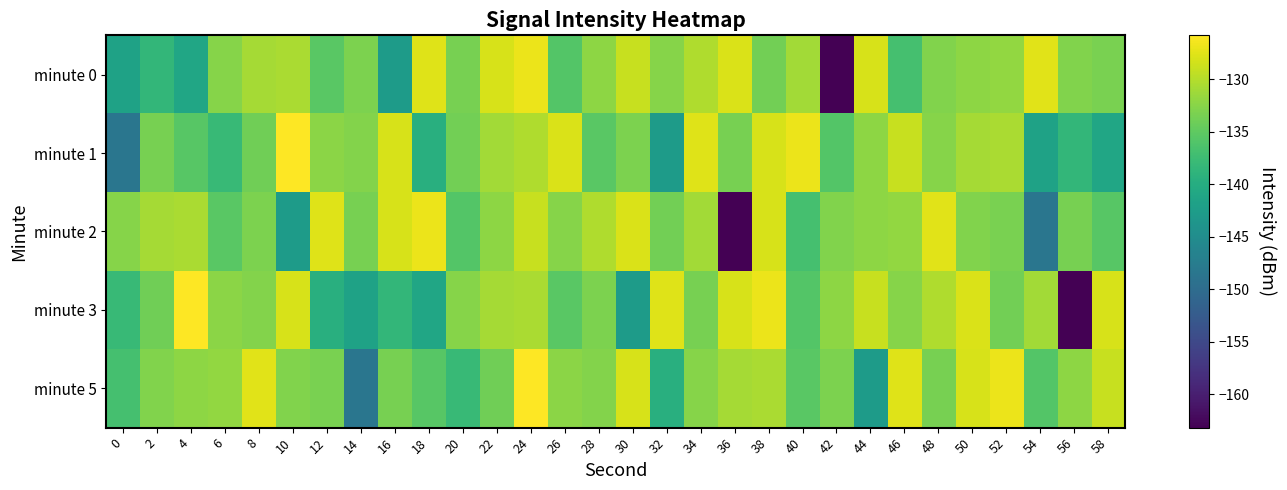

How many data points does each series have?

30